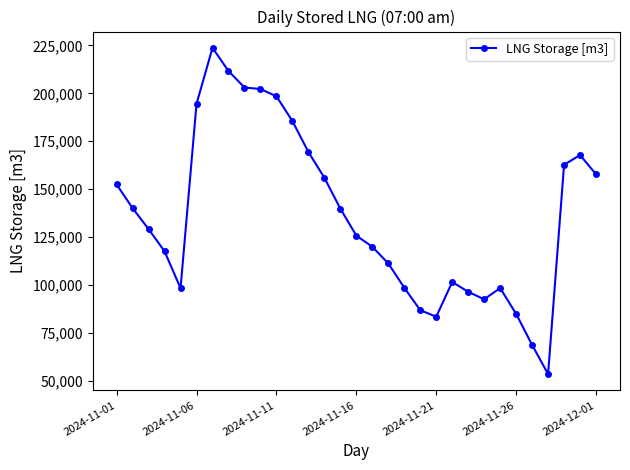

How many lines are shown in the chart?

1